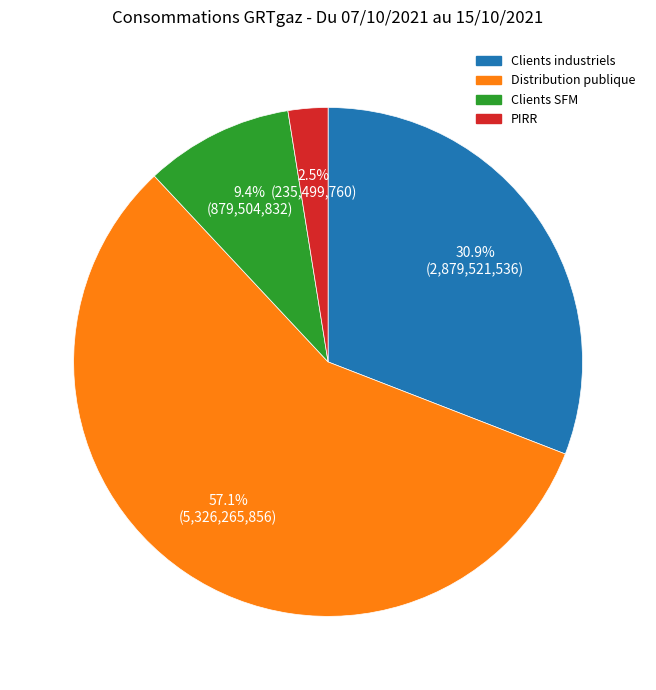

Is there a majority slice in this chart?

Yes